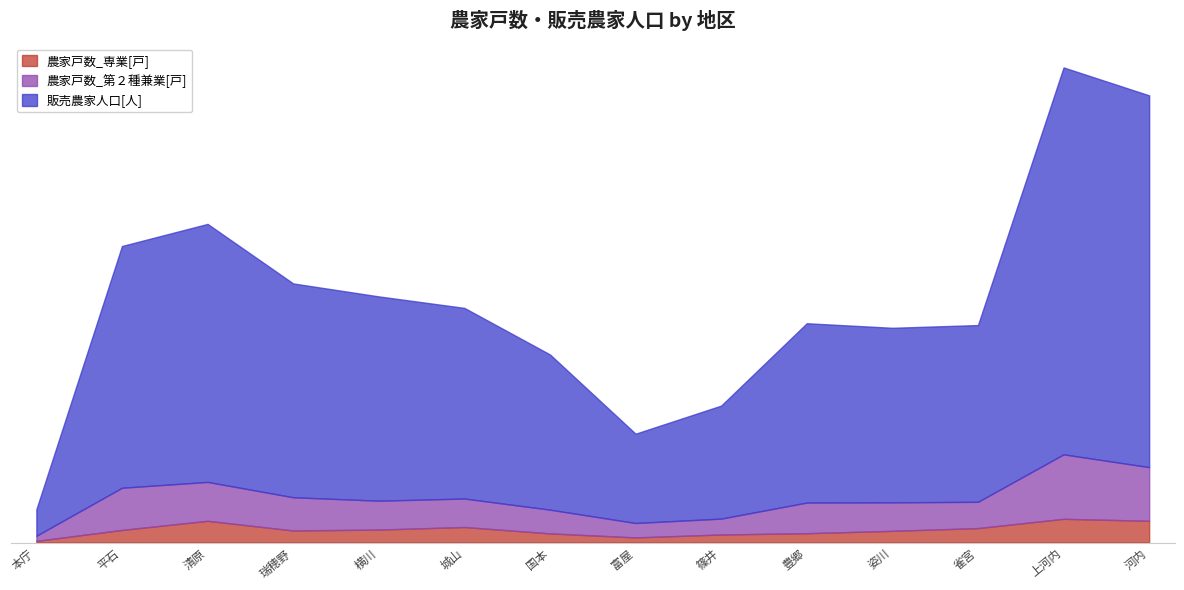

True or false: 農家戸数_第２種兼業[戸] and 農家戸数_専業[戸] intersect in this chart.

False